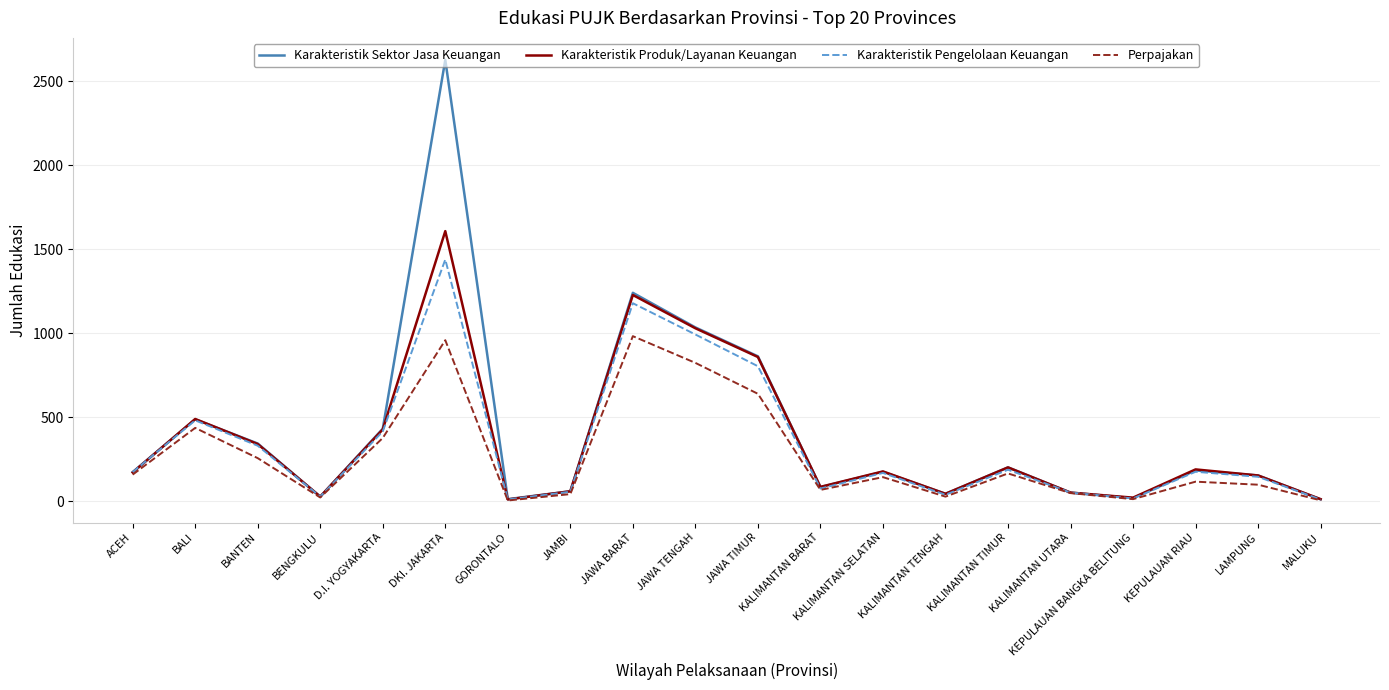

How many lines are shown in the chart?

4